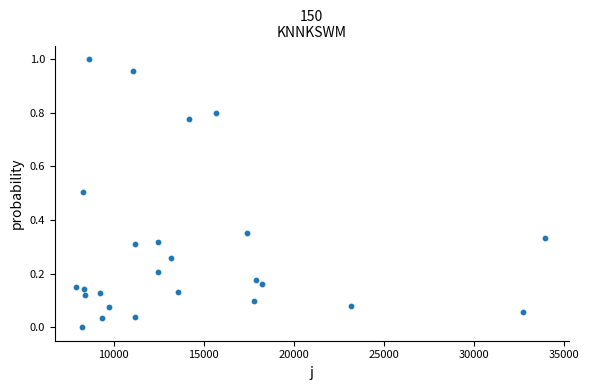

What is the range of X values (max minus min)?

26025.5